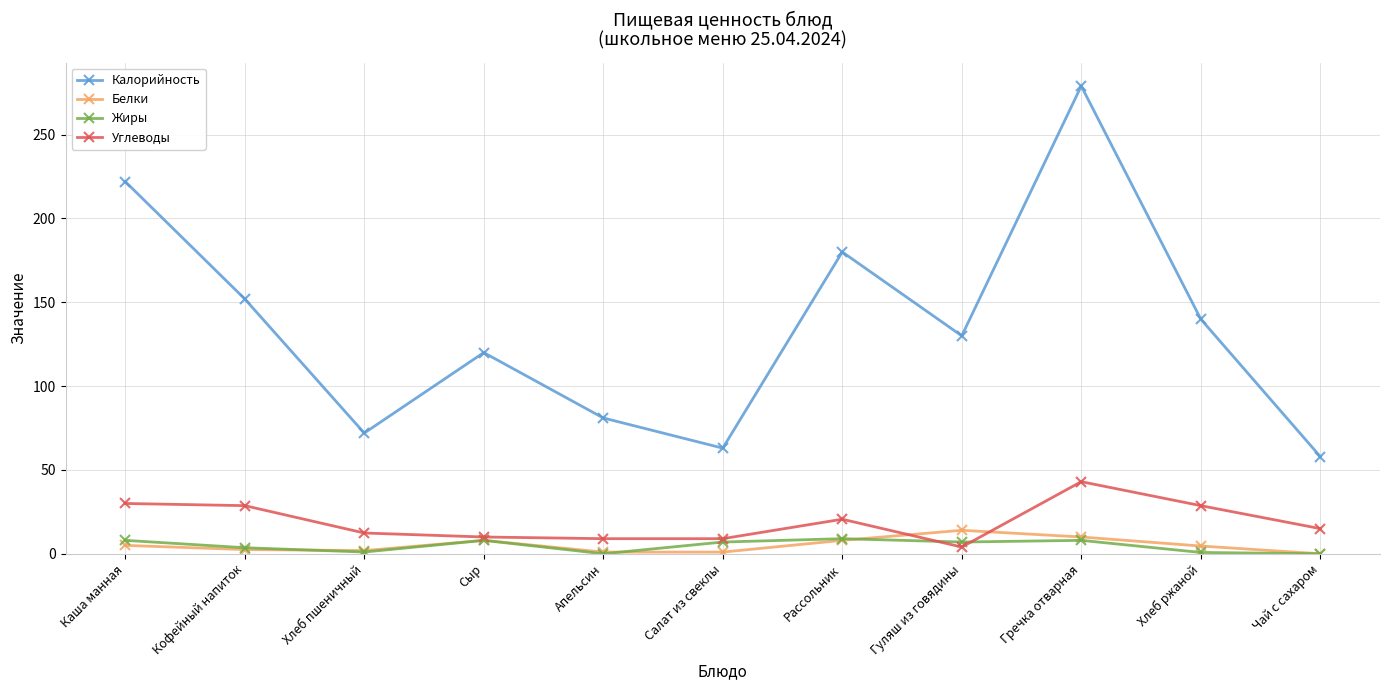

At which category does Калорийность reach its first local peak?

Сыр